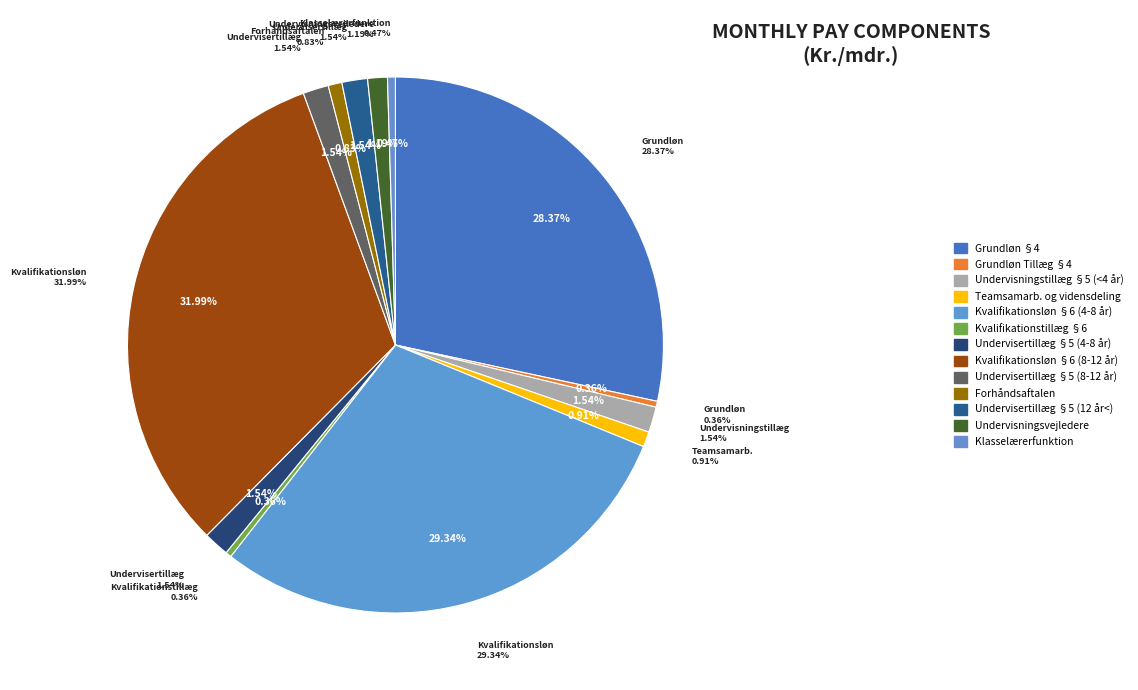

How many slices are in this pie chart?

13